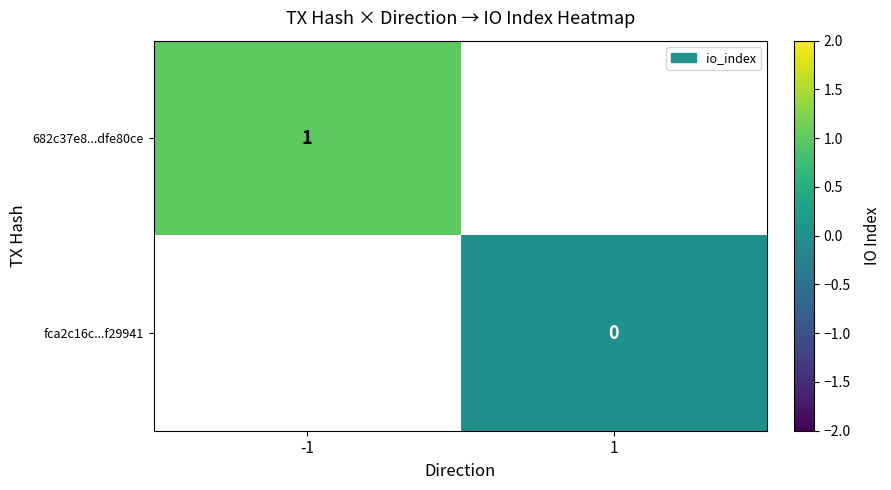

Is it true that 682c37e8...dfe80ce equals 1 at -1?

True